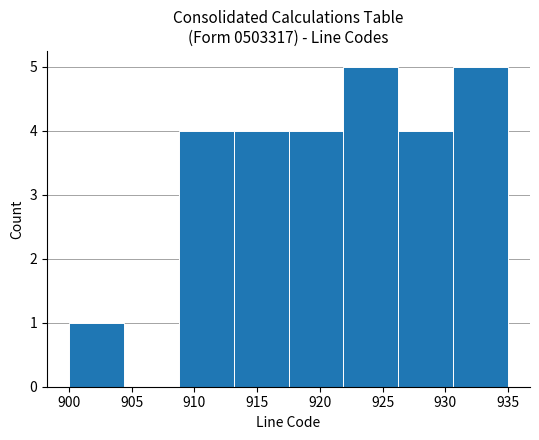

Reading left to right, transcribe this chart: for each bar, give the range it covers on the x-axis and its height. Neither the bar edges nor the heights are printed on the chart, so give them approximately, as read against the axes.

900.0 to 904.5: 1
904.5 to 909.0: 0
909.0 to 913.0: 4
913.0 to 917.5: 4
917.5 to 922.0: 4
922.0 to 926.5: 5
926.5 to 930.5: 4
930.5 to 935.0: 5